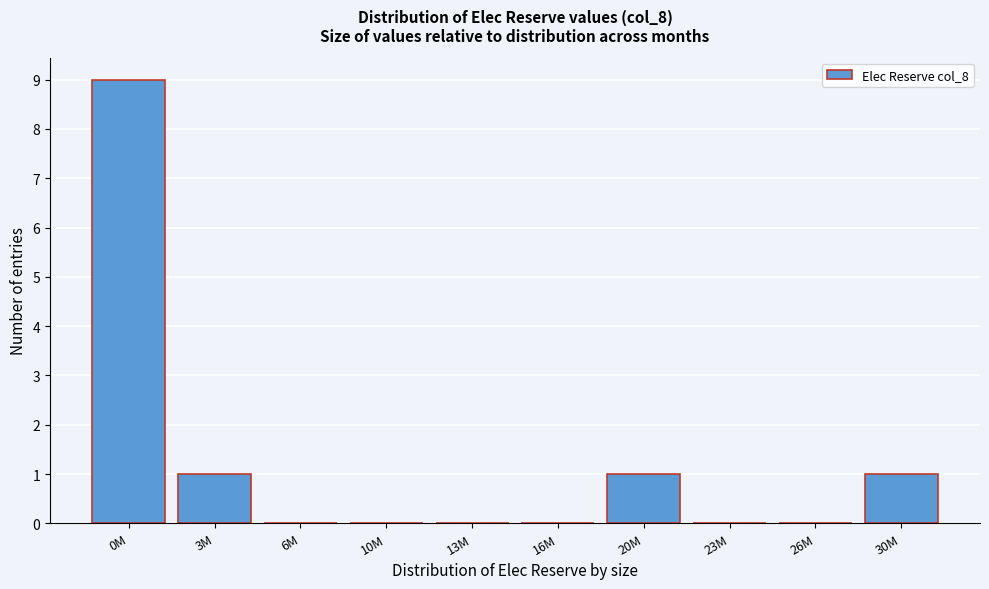

Reading right to left, extract all data points from this chart.

30M=1	26M=0	23M=0	20M=1	16M=0	13M=0	10M=0	6M=0	3M=1	0M=9